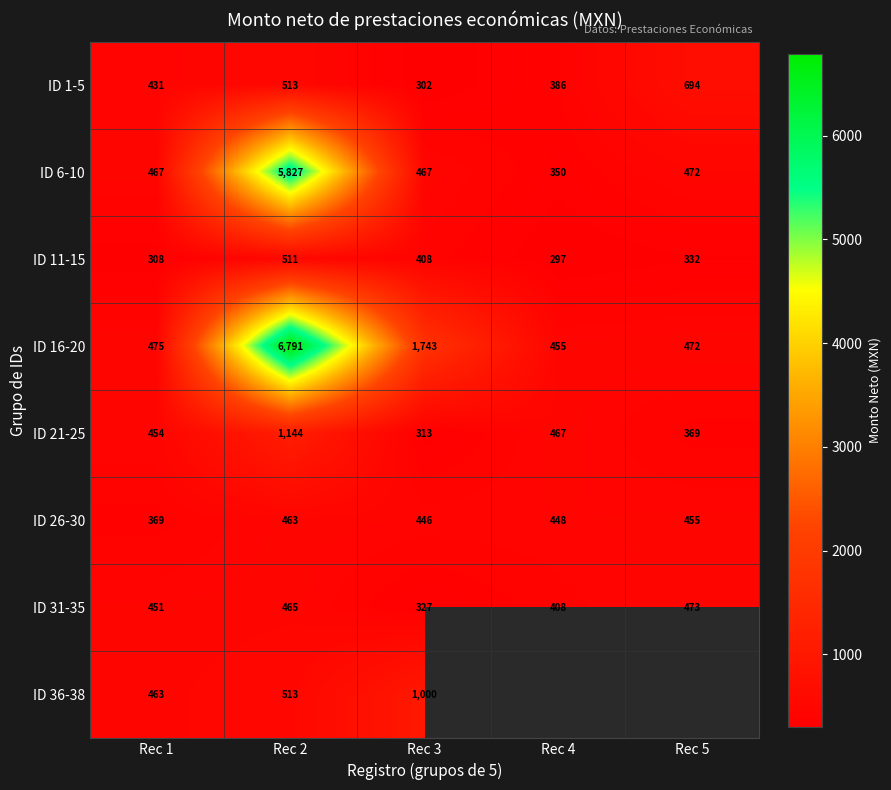

Where is ID 26-30 nearest to the value 416?

Rec 3